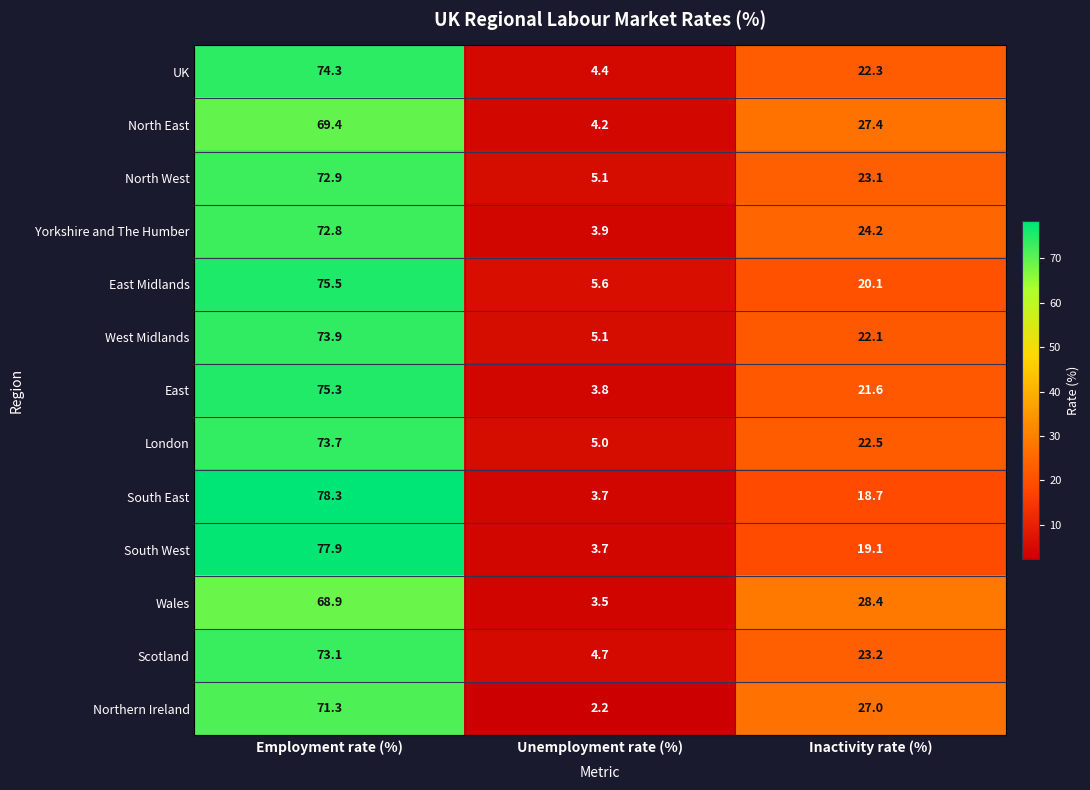

What is the sum of the North West values at Unemployment rate (%) and Employment rate (%)?

78.0